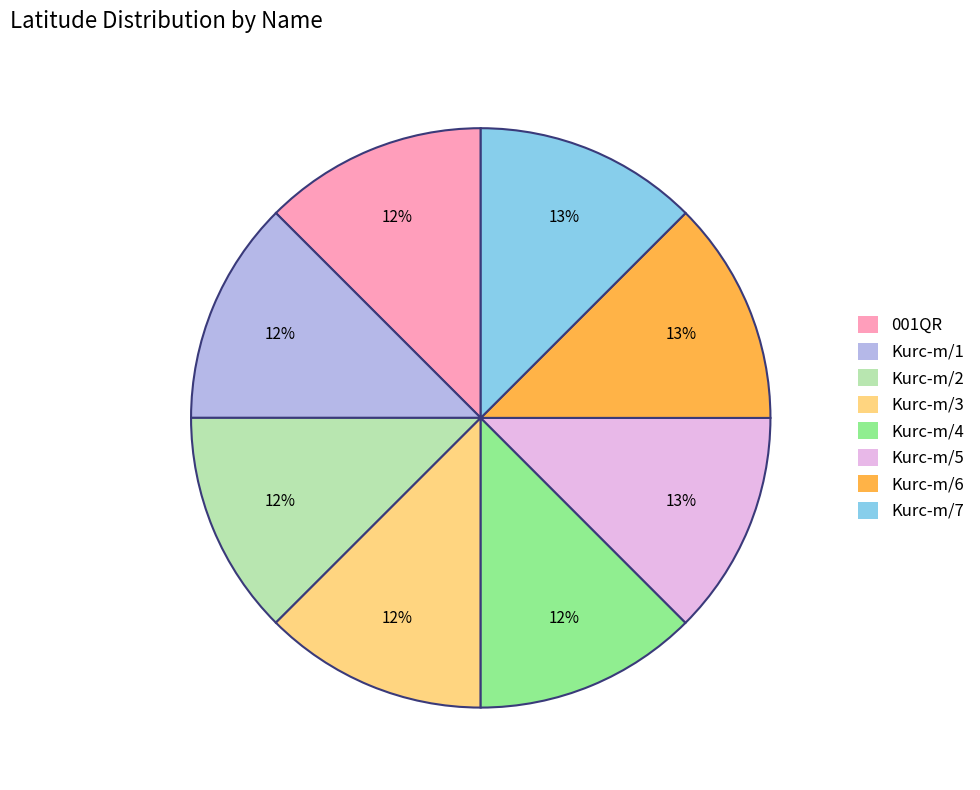

Is there a majority slice in this chart?

No